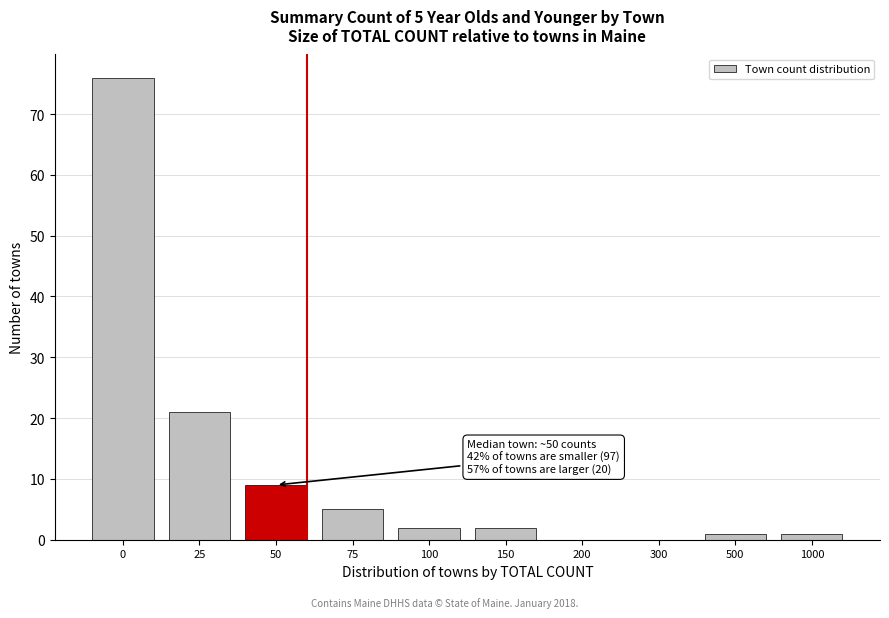

Reading left to right, list all the values displayed in this chart.

0=76	25=21	50=9	75=5	100=2	150=2	200=0	300=0	500=1	1000=1